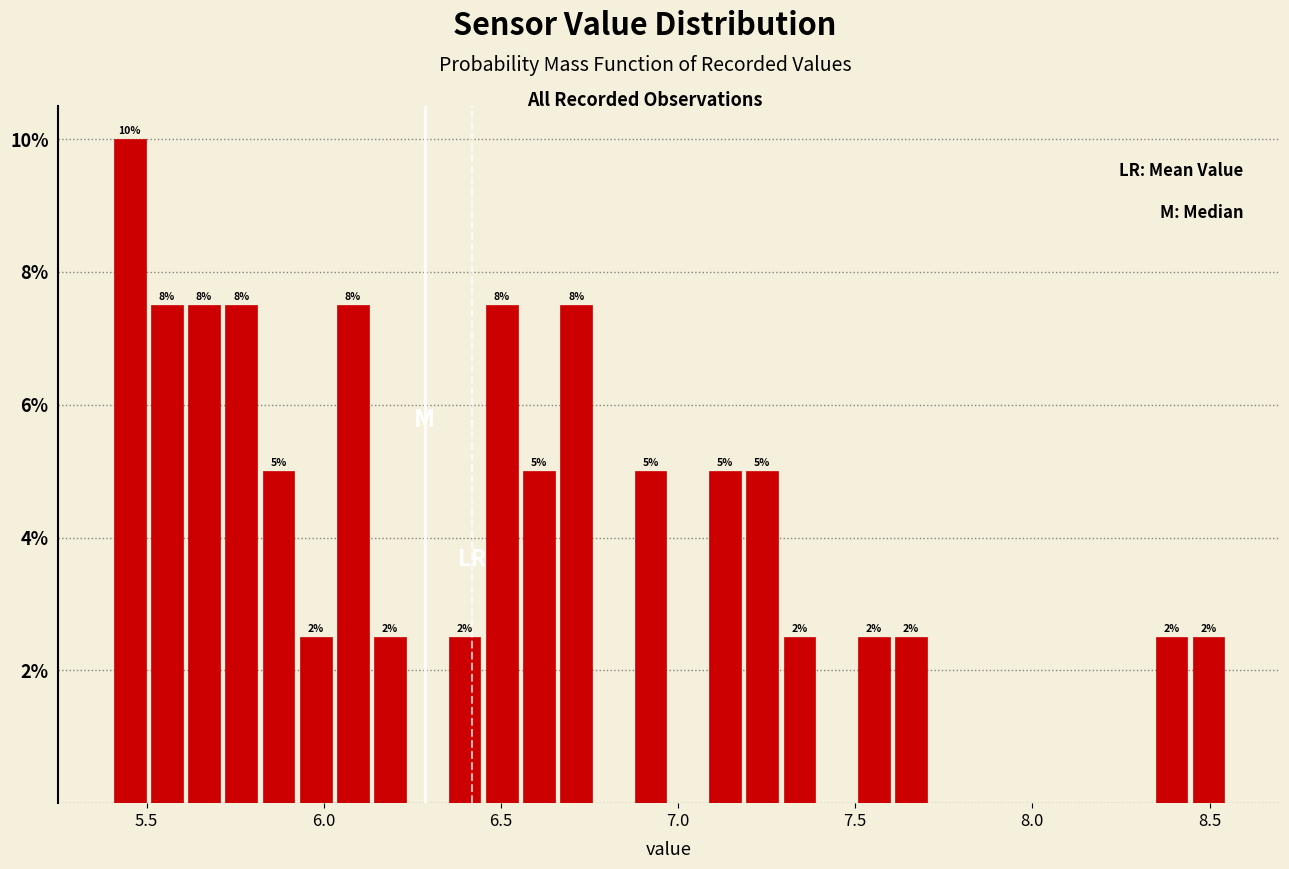

Around what value on the x-axis is the tallest bar? Give the approximate position of its centre, as read against the axis.

5.45